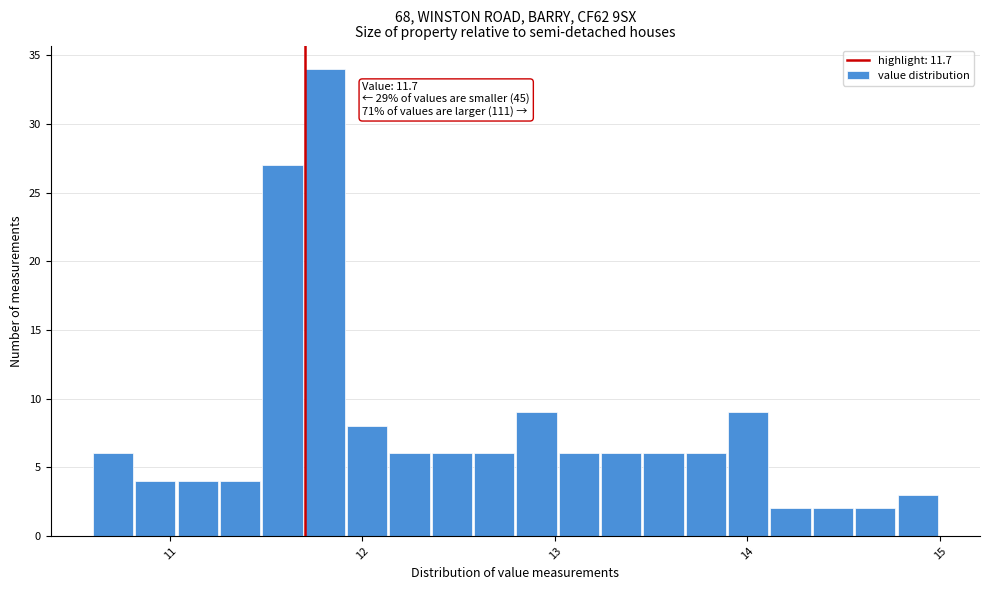

Read against the x-axis, roughly where is the centre of the tallest bar?

11.8